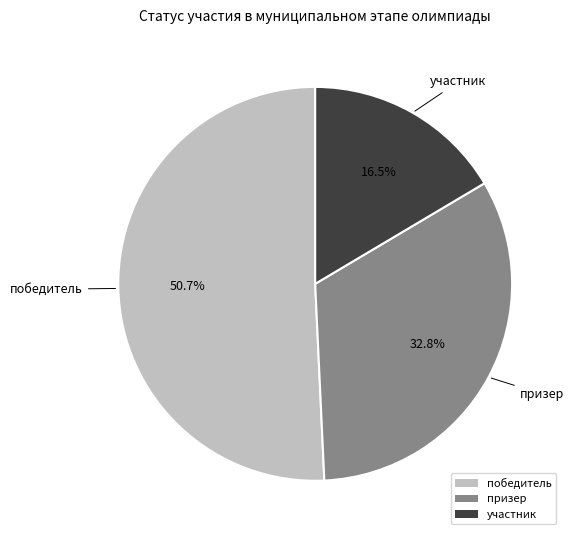

Is there any slice that represents more than half of the pie?

Yes